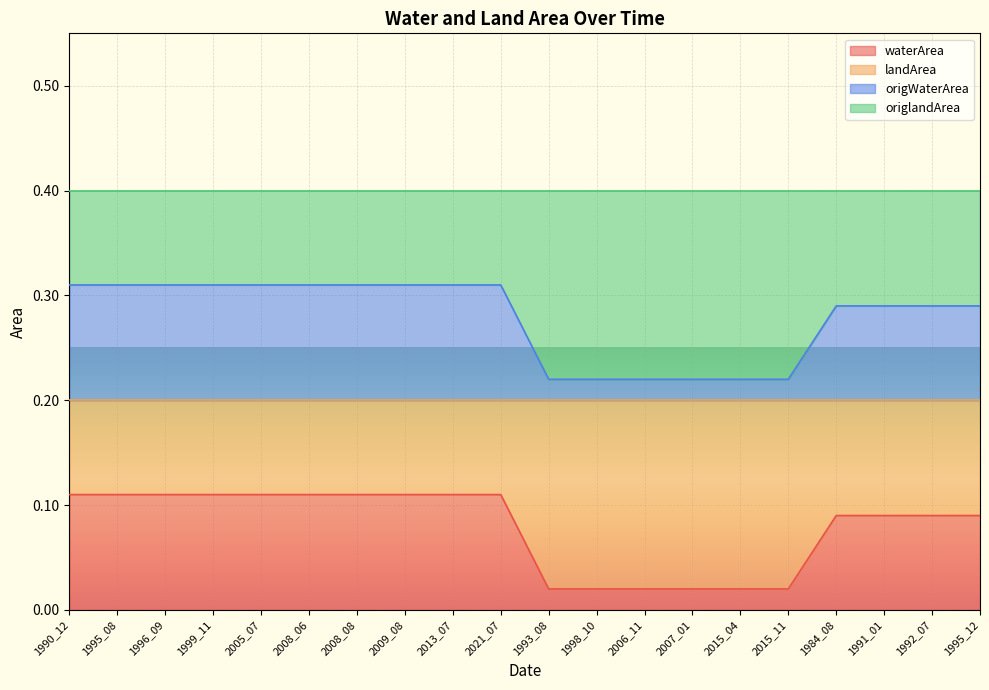

Where is landArea nearest to the value 0?

1993_08